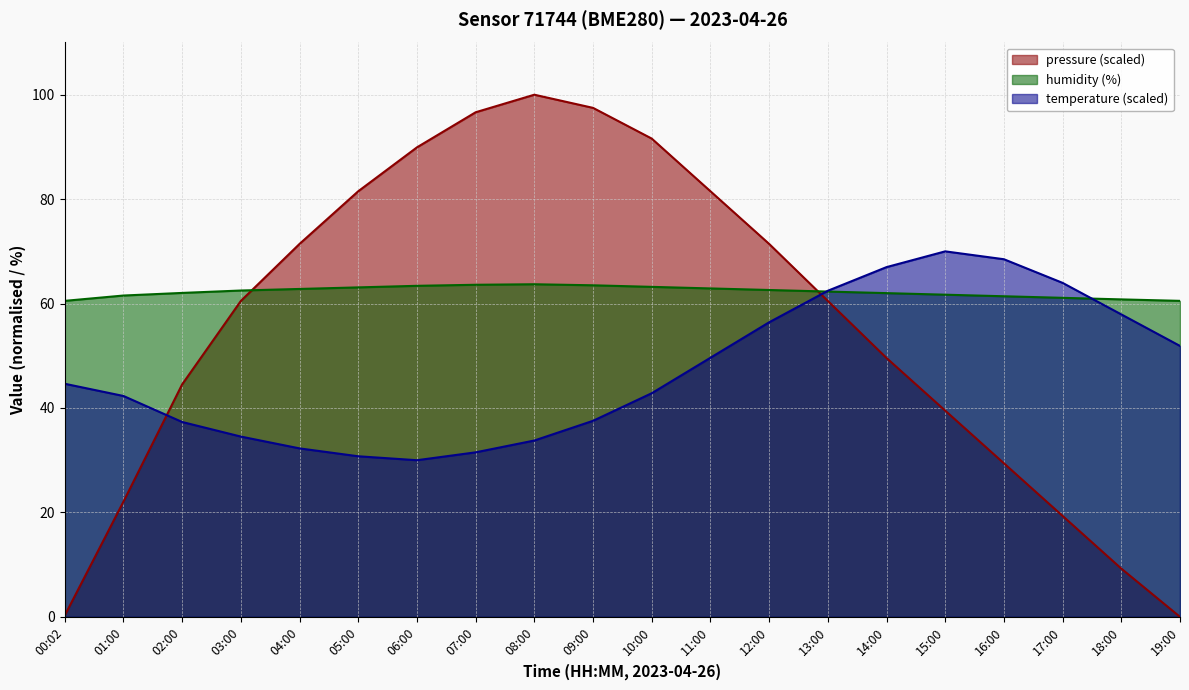

How many series are shown in this chart?

3